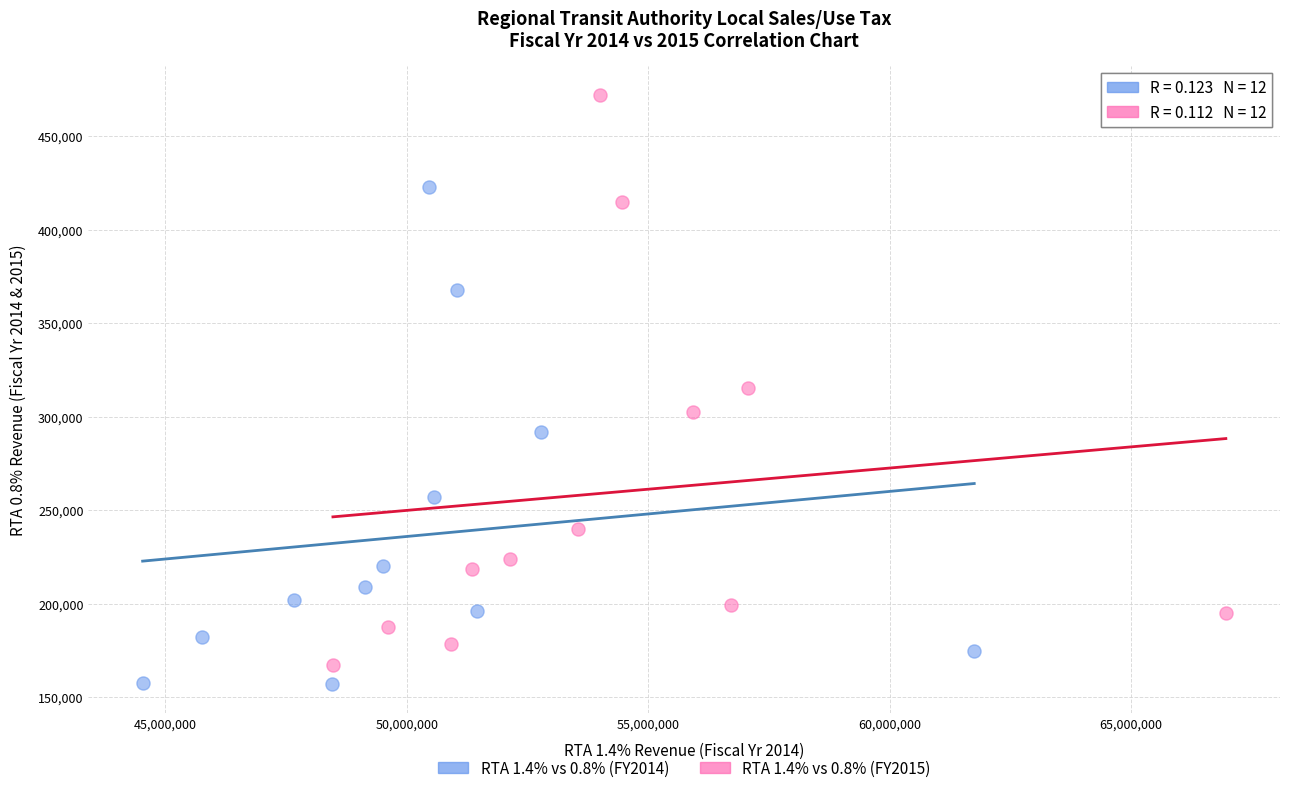

What are all the series names shown in the legend?

RTA 1.4% vs 0.8% (FY2014), RTA 1.4% vs 0.8% (FY2015)